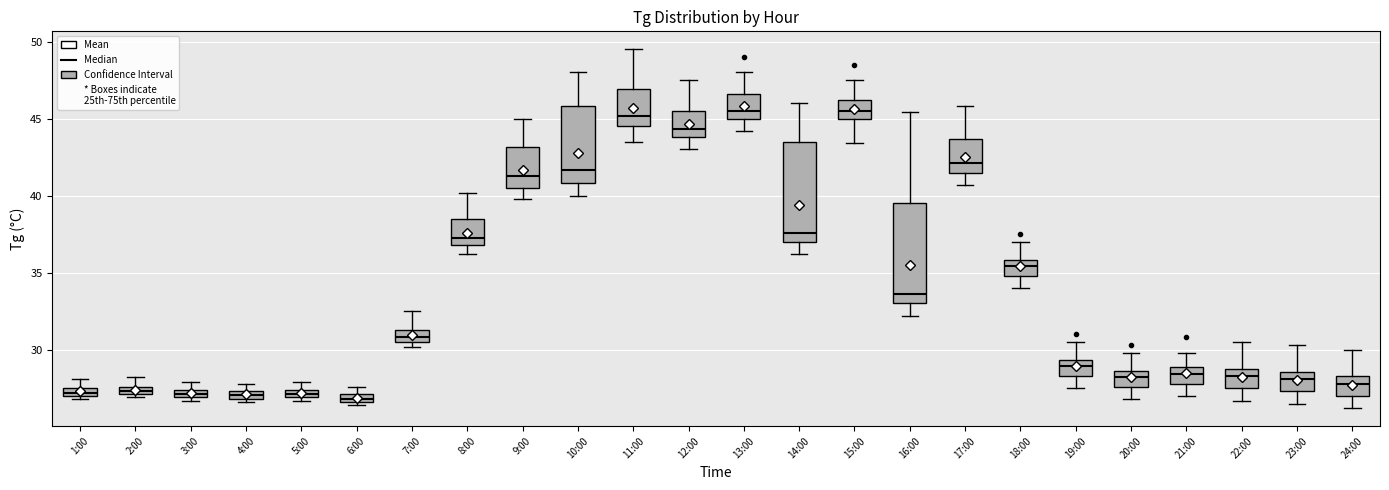

Where is the upper edge of the box for 14:00 on the y-axis? The values are not printed on the chart, so give them approximately, as read against the axis.

43.5